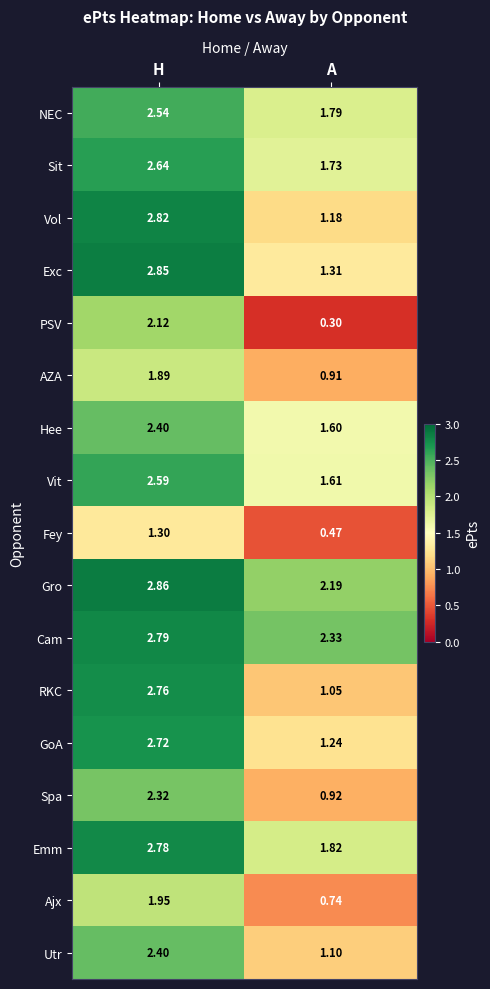

Where does the Utr series first go above 2?

H